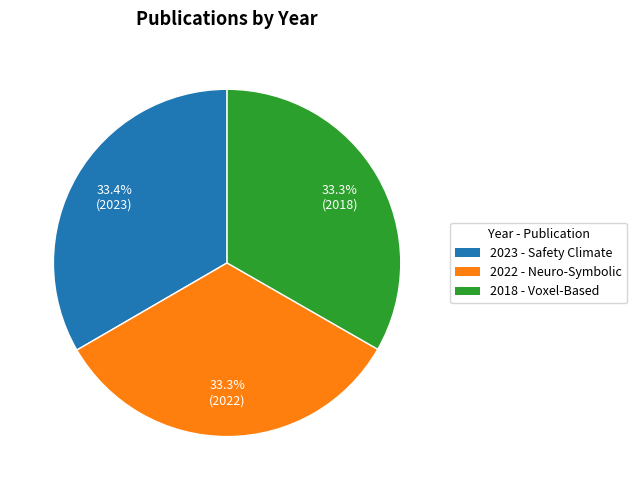

Is 2022 - Neuro-Symbolic the majority of the pie?

No